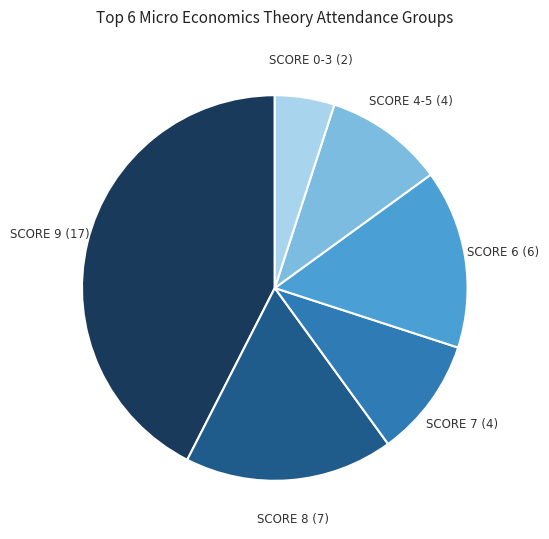

How many segments does this pie chart have?

6